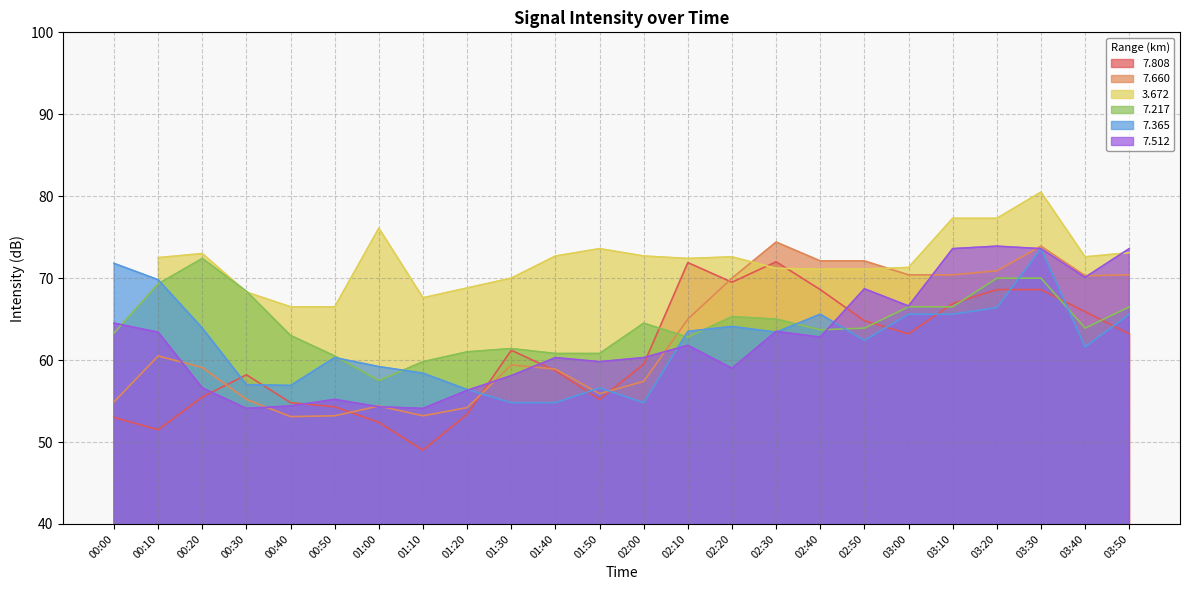

What is the difference between the second highest and second lowest values in the   7.660 series?

20.7